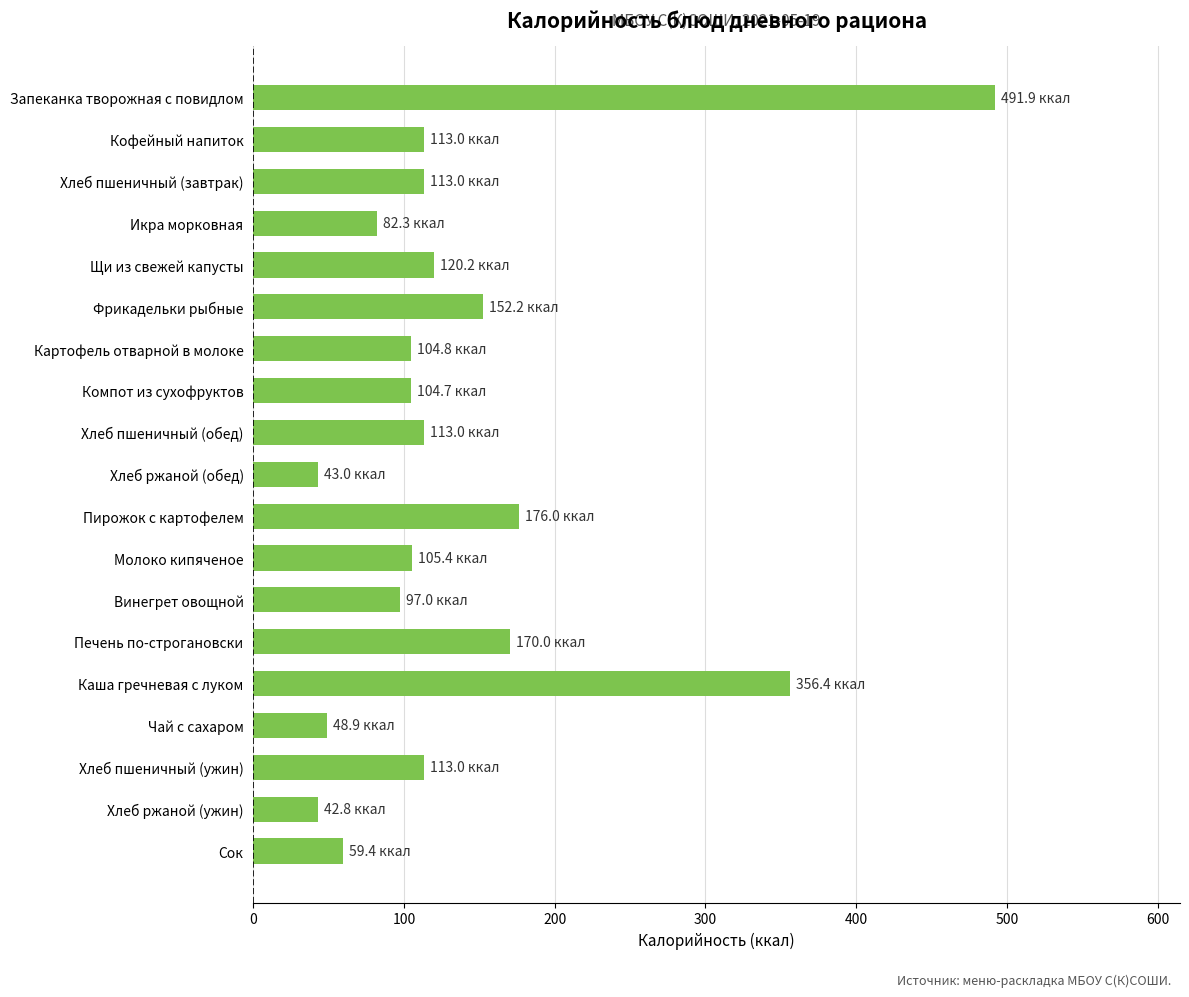

How many data points does each series have?

19